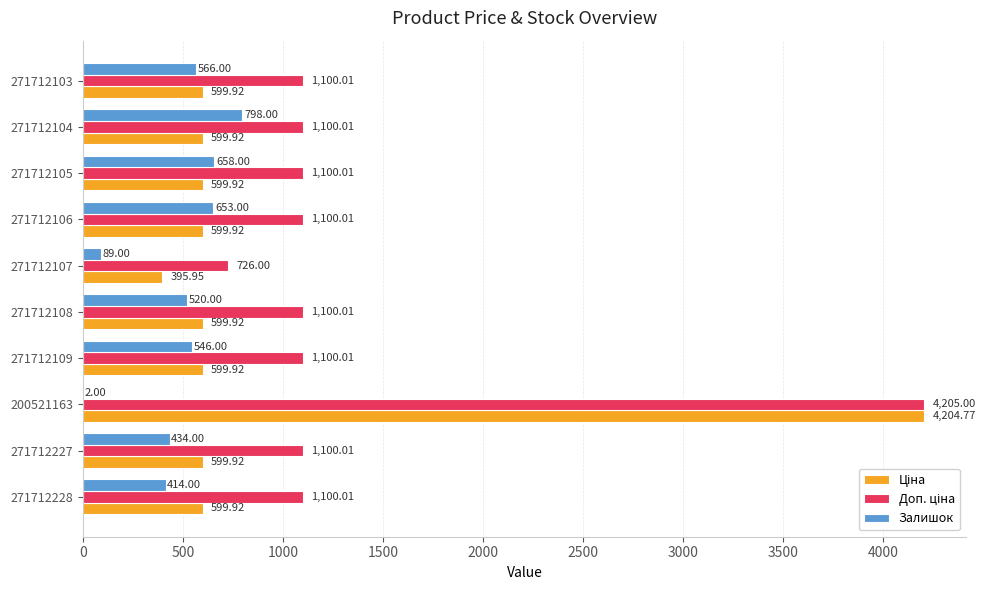

At which category is the sum across all series the highest?

200521163